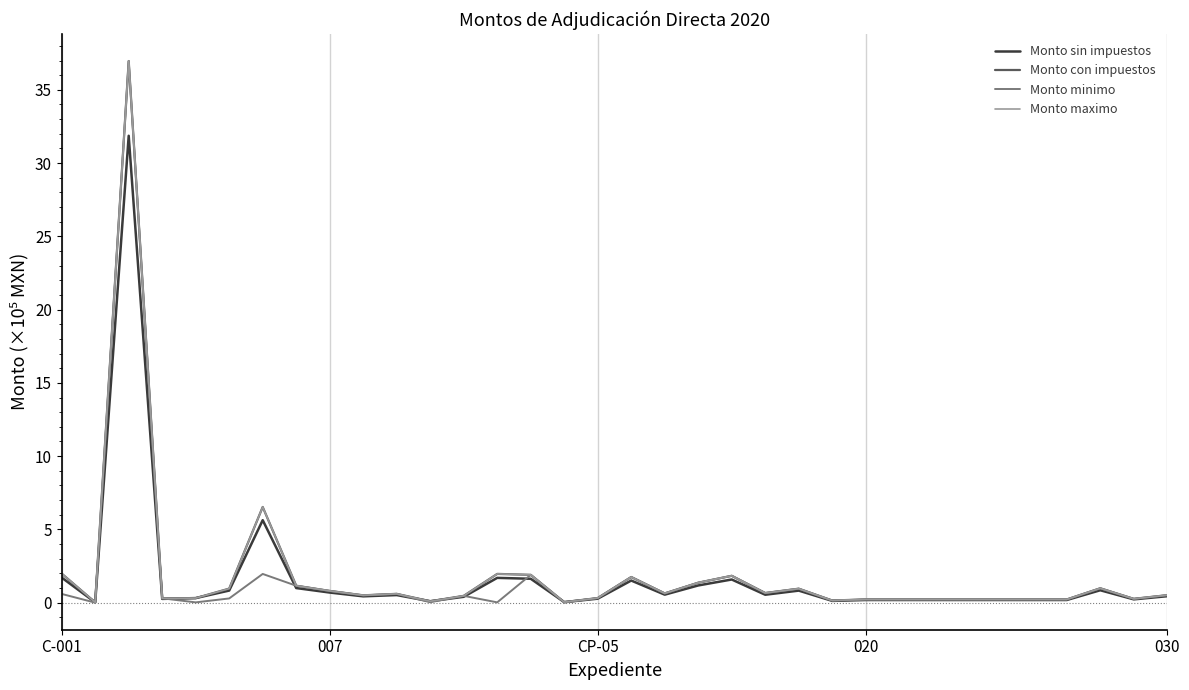

Does the chart have visible grid lines?

No